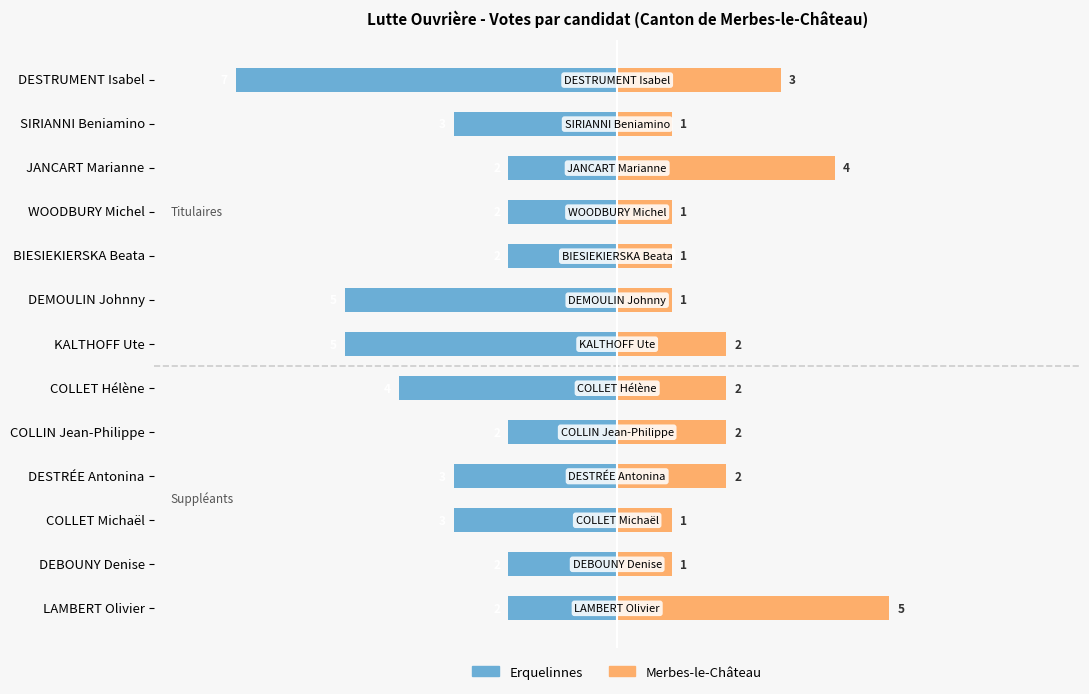

Reading right to left, transcribe all the data shown in this chart.

Erquelinnes: -2	-2	-3	-3	-2	-4	-5	-5	-2	-2	-2	-3	-7
Merbes-le-Château: 5	1	1	2	2	2	2	1	1	1	4	1	3